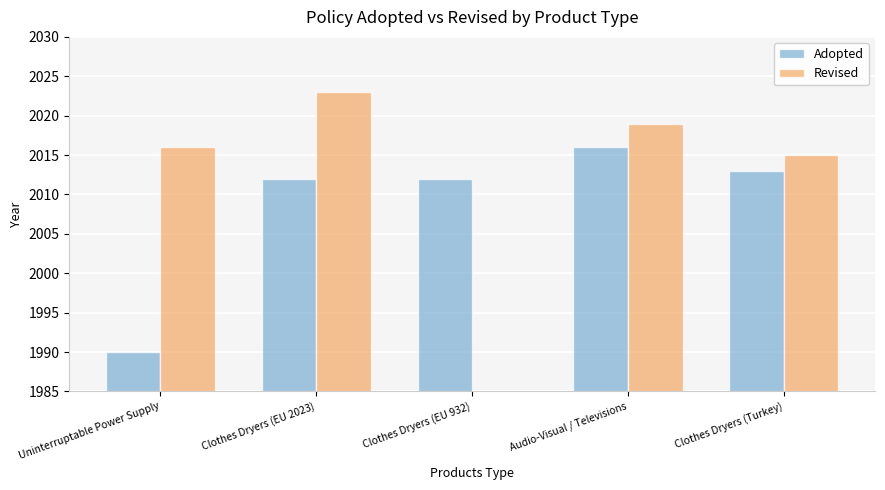

Which series has the largest total across all categories?

Adopted